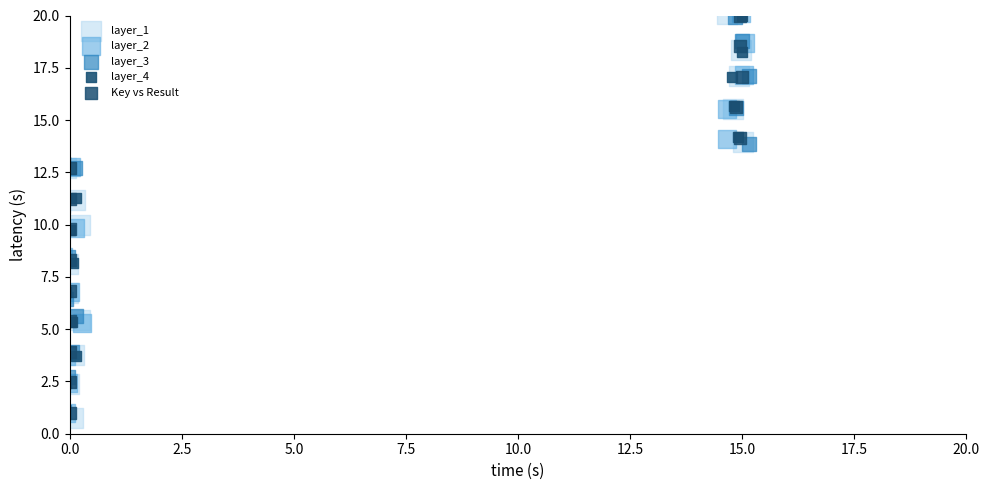

Which series has the widest spread of Y values?

layer_1